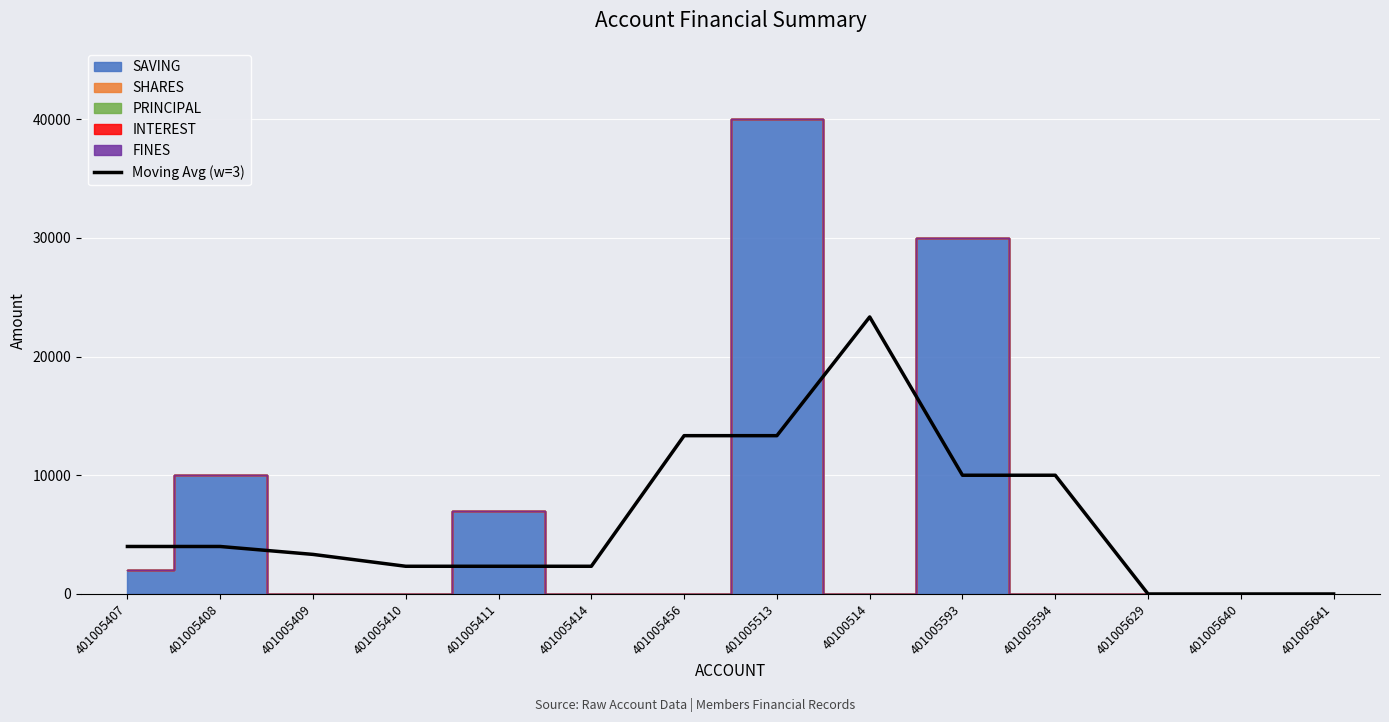

How many lines are shown in the chart?

1